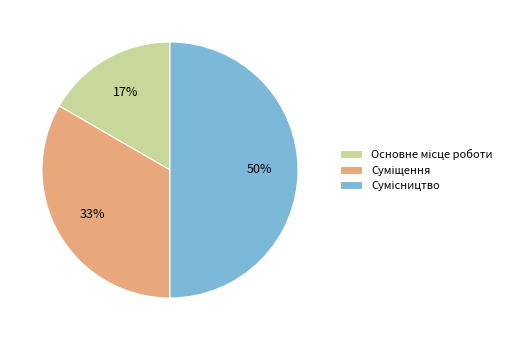

To the nearest percent, what is the average slice percentage?

33%